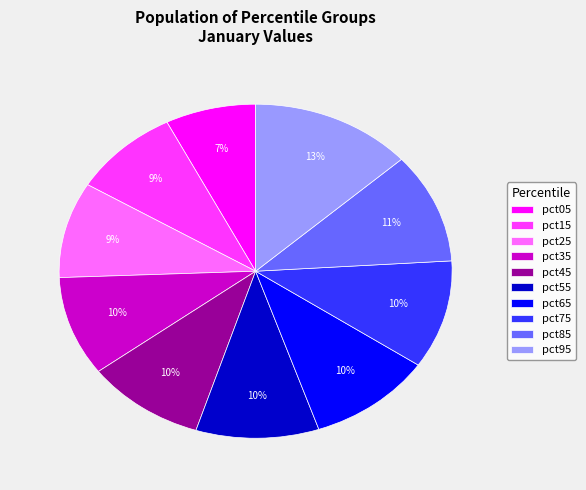

Is it true that pct65 is 10% of the pie?

True